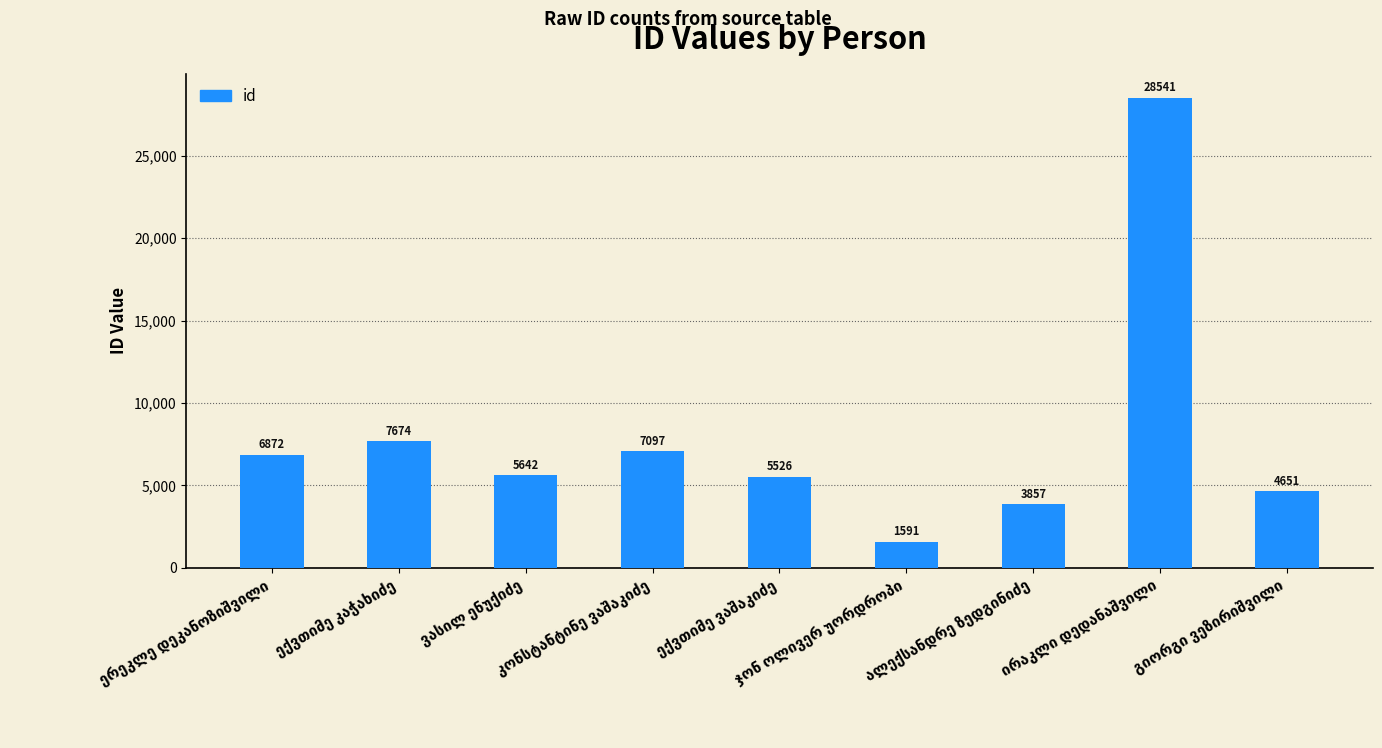

What is the smallest value displayed?

1591